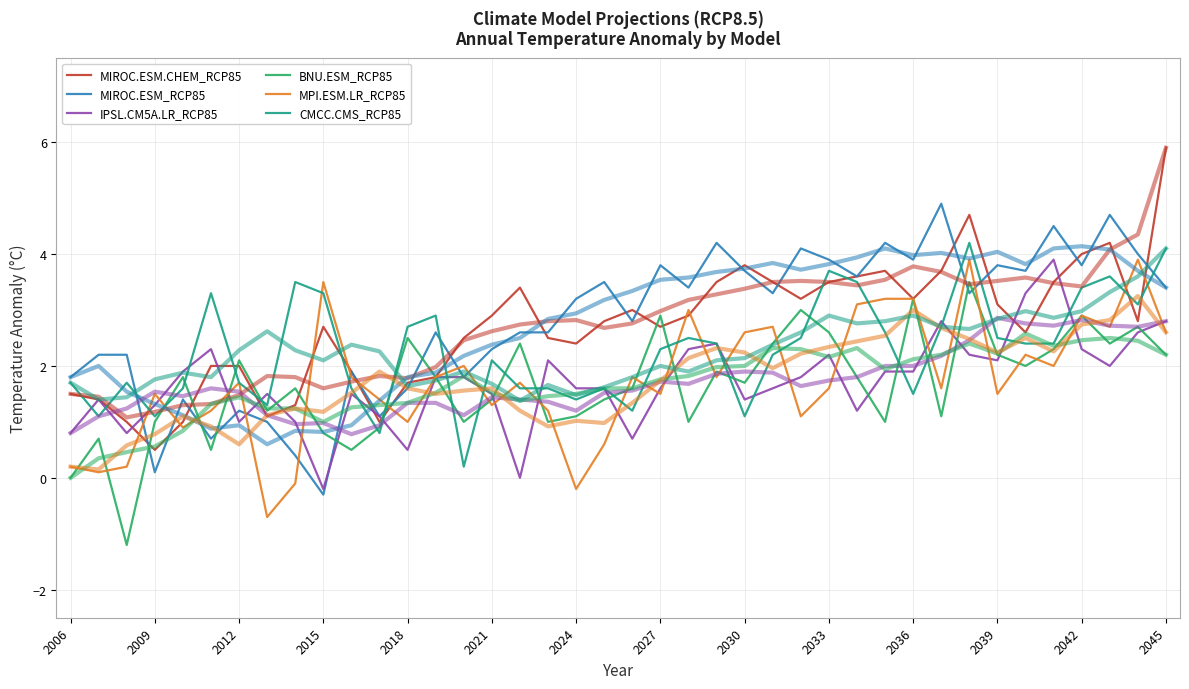

True or false: MPI.ESM.LR_RCP85 has more than 2 interior local peaks.

True